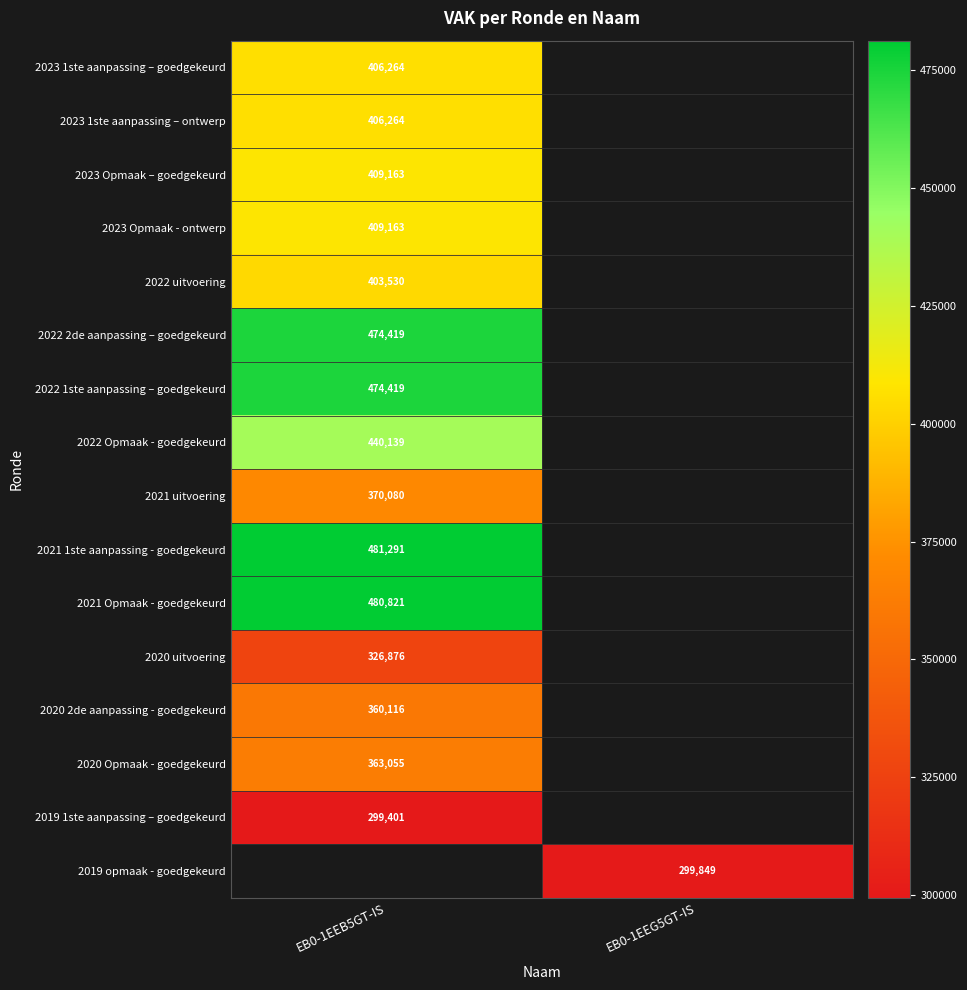

True or false: 2020 uitvoering has a value of 102285 at EB0-1EEB5GT-IS.

False